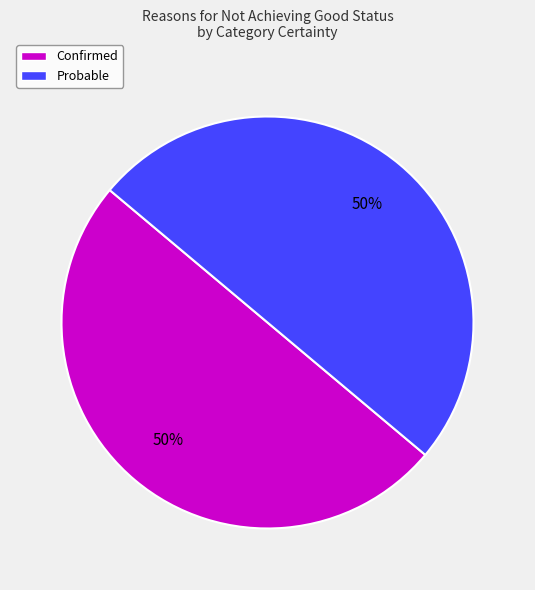

How many segments does this pie chart have?

2